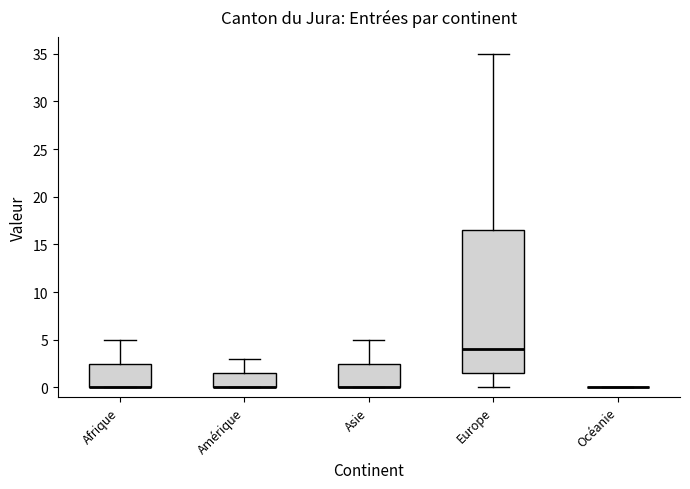

Reading left to right, transcribe this box plot: for each box, give where its median line is, the range the box spans, and where its two whiskers end, as read against the y-axis. The values are not printed on the chart, so give them approximately, as read against the axis.

Afrique: median 0.0 (drawn on the box's lower edge), box 0.0 to 2.5, whiskers 0.0 to 5.0
Amérique: median 0.0 (drawn on the box's lower edge), box 0.0 to 1.5, whiskers 0.0 to 3.0
Asie: median 0.0 (drawn on the box's lower edge), box 0.0 to 2.5, whiskers 0.0 to 5.0
Europe: median 4.0, box 1.5 to 16.5, whiskers 0.0 to 35.0
Océanie: box collapsed to a line at 0.0, whiskers 0.0 to 0.0